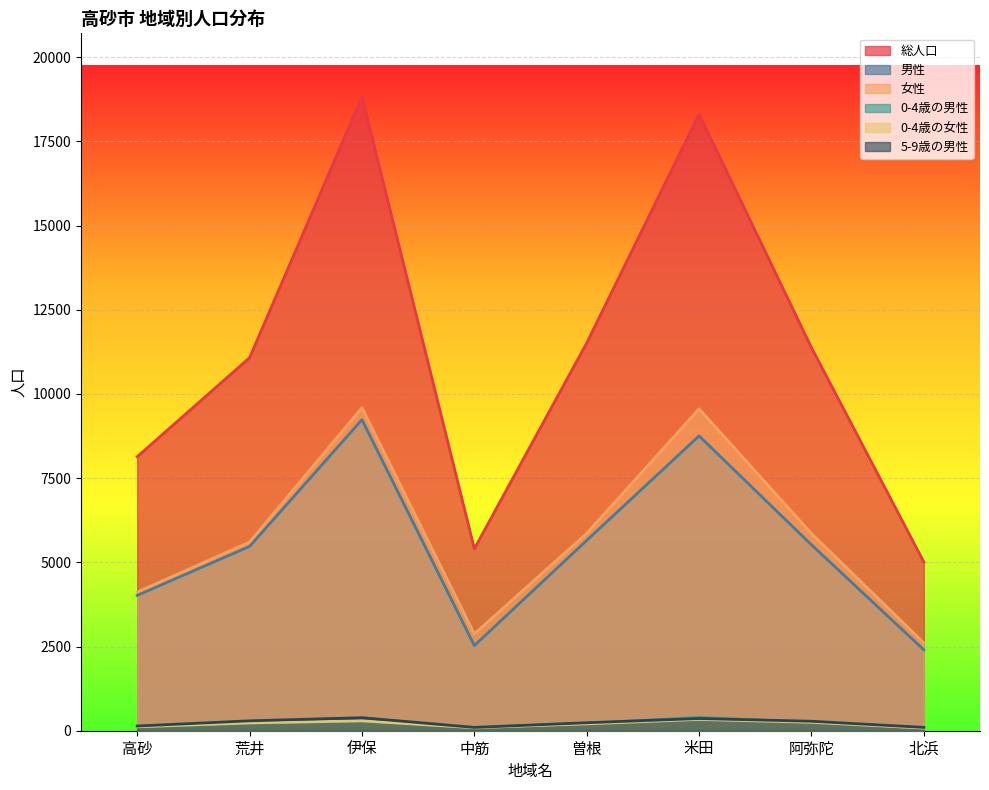

How many data points in 女性 are above 5855?

3